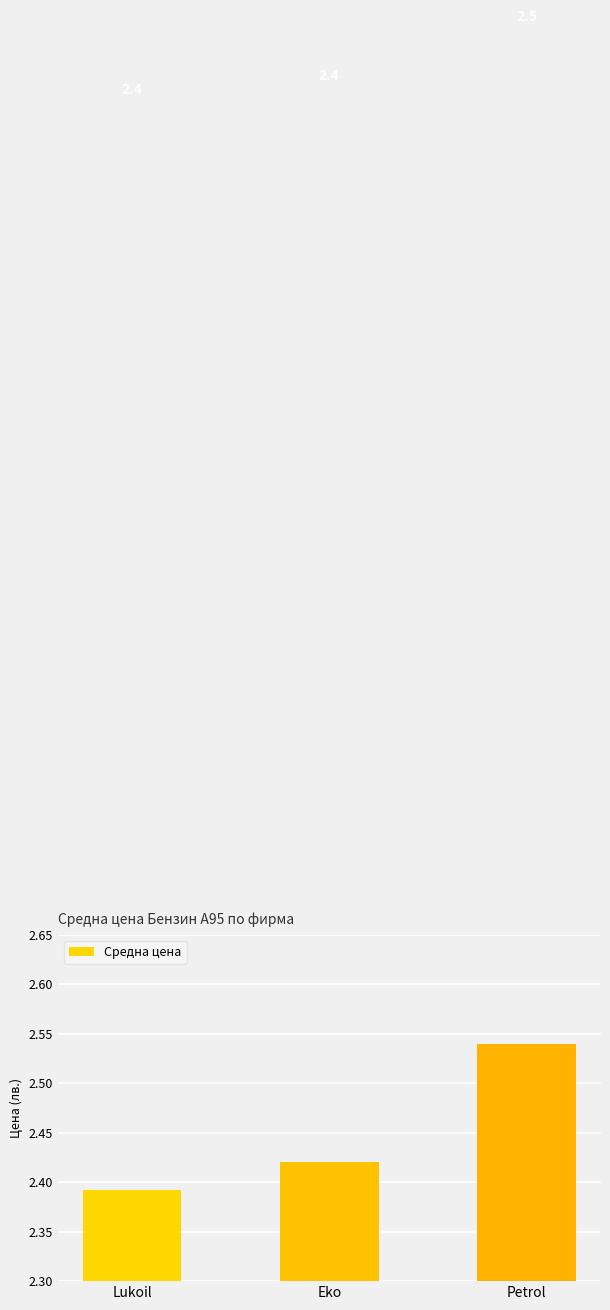

Is it true that the value at Petrol is 2.5?

True